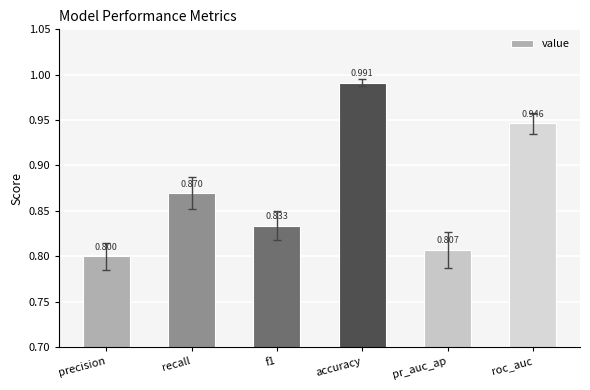

What is the label of the 6th bar from the right?

precision